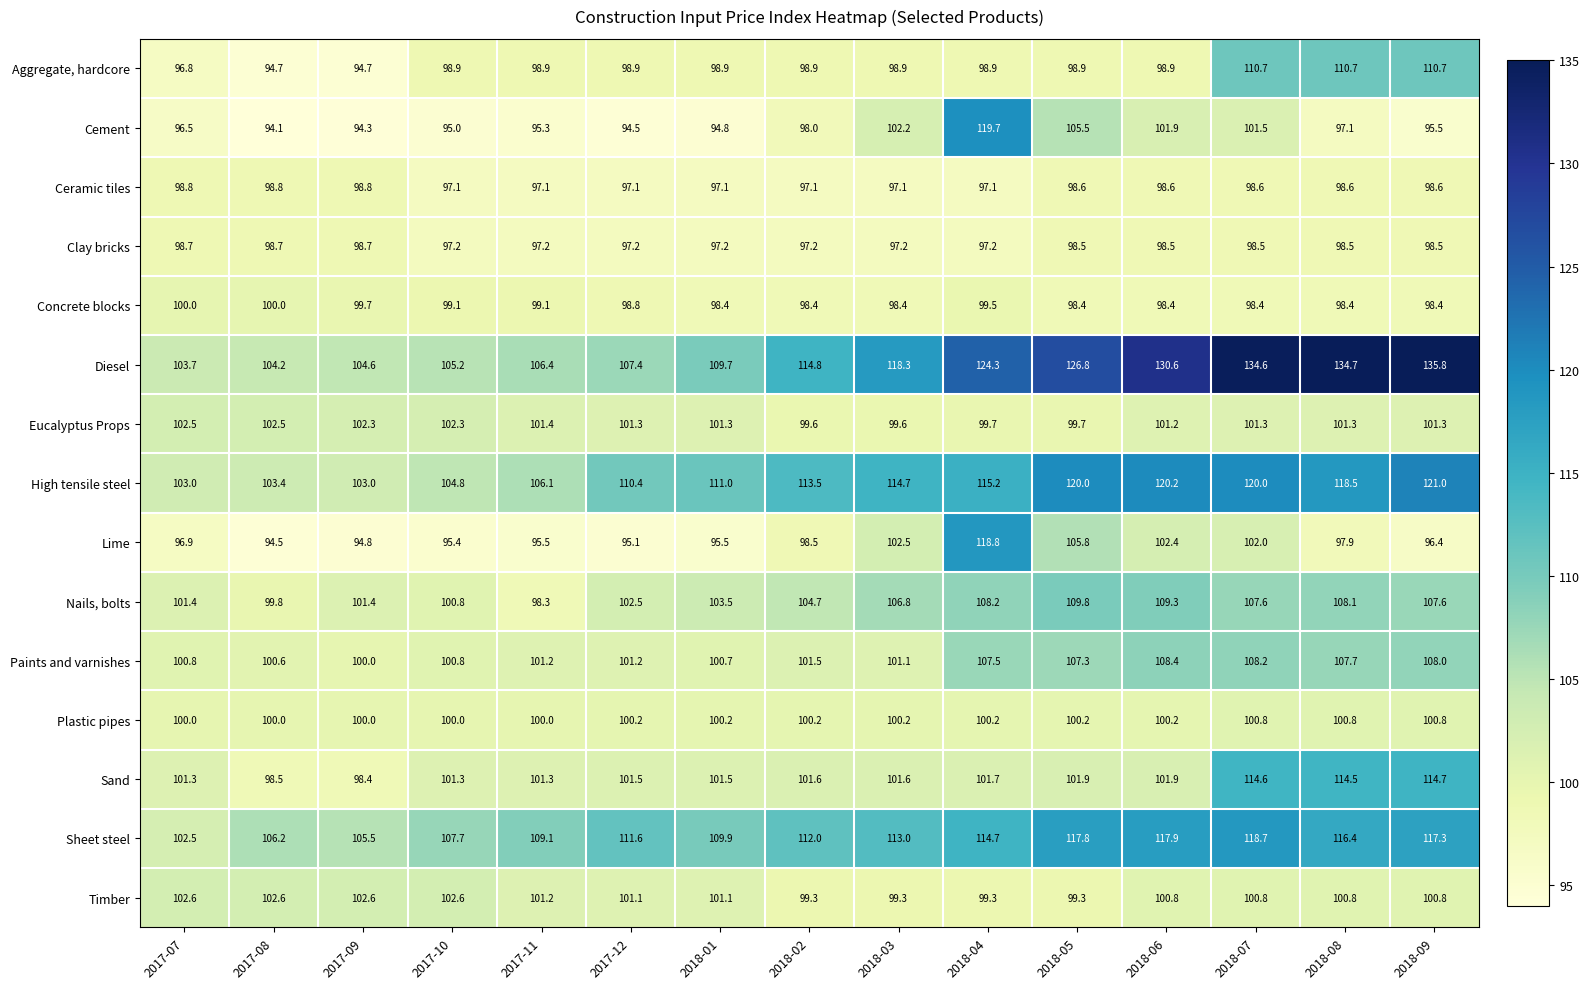

What is the difference between the Timber values at 2017-07 and 2017-12?

1.5